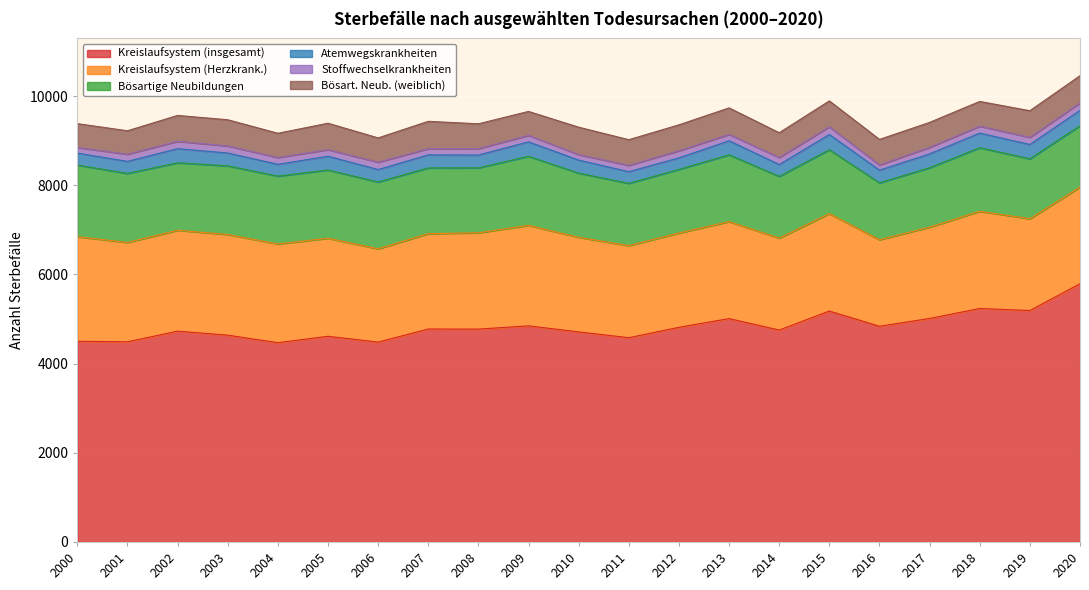

Between 2016 and 2010, which is larger?

2016